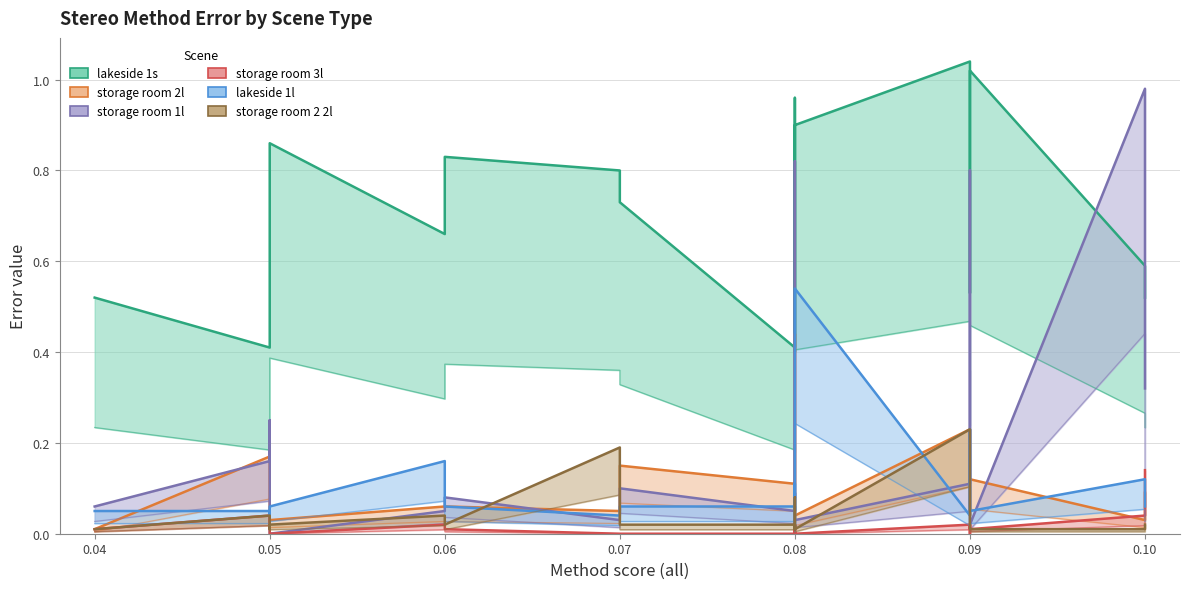

How many times do lakeside 1l and storage room 2l cross each other?

8